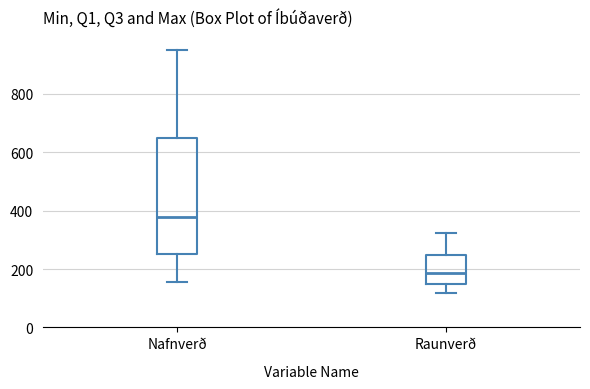

Comparing the boxes themselves (not the whiskers), which one is the tallest?

Nafnverð